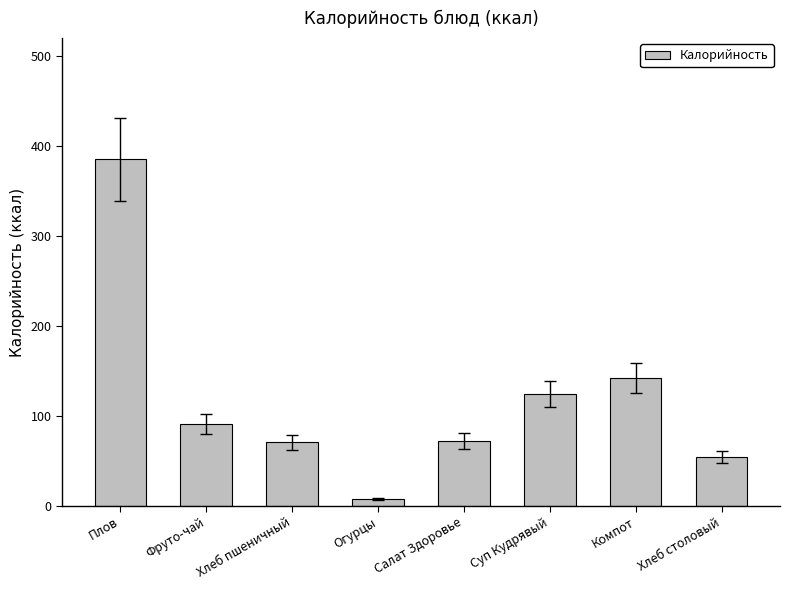

How many data points are less than 91?

4